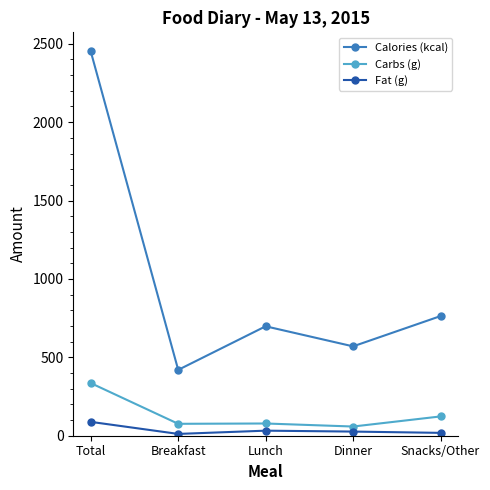

Does the chart display data point markers on the line(s)?

Yes